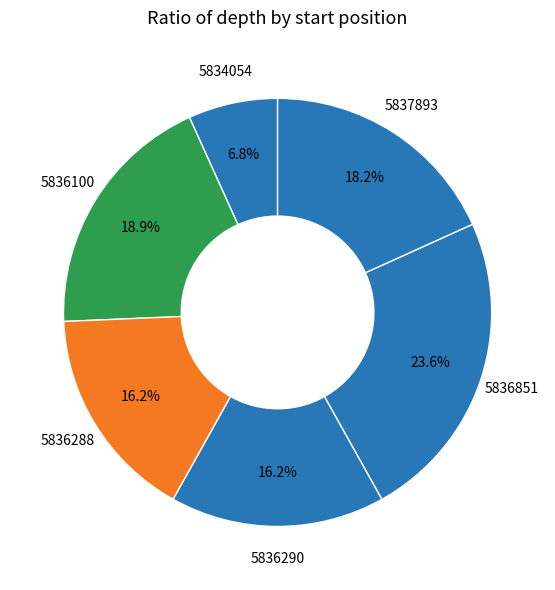

Which slice is the largest?

5836851